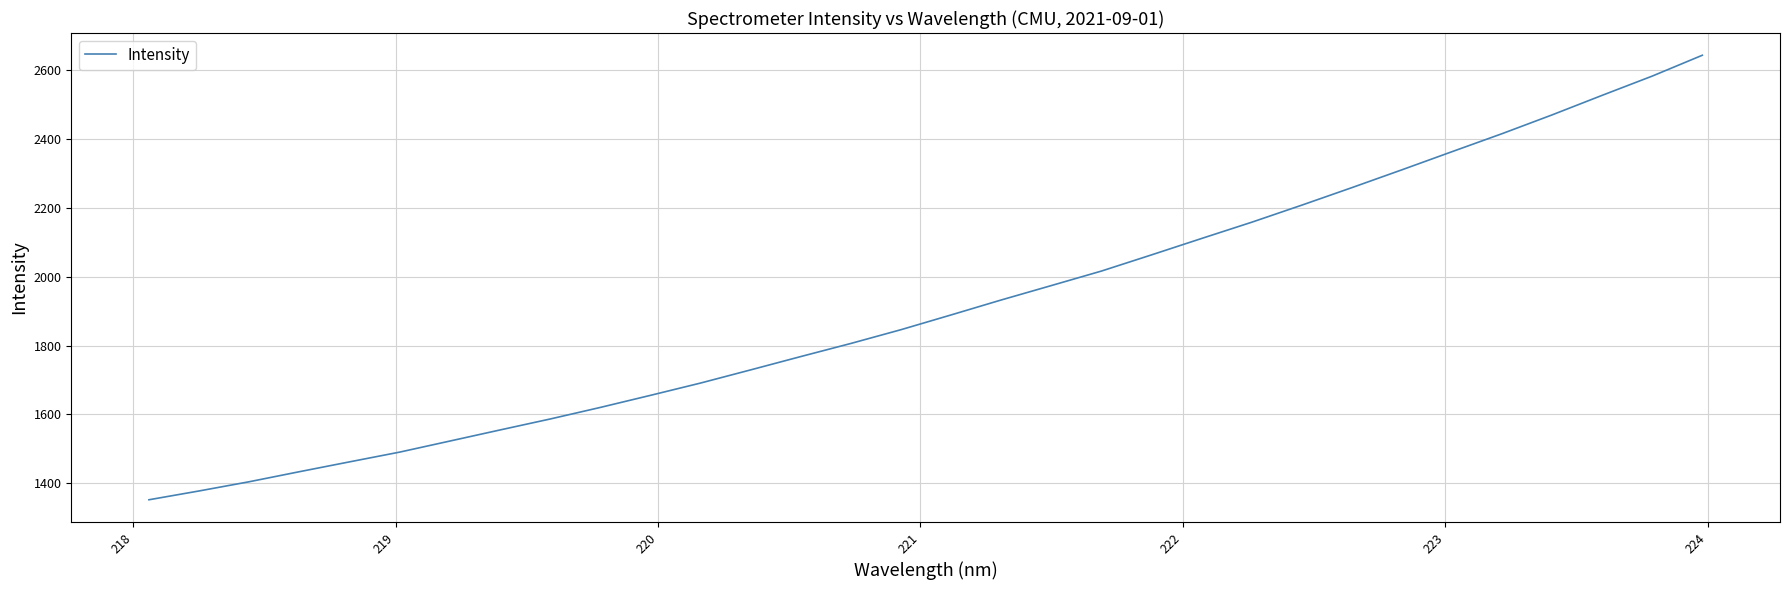

What is the smallest value displayed?

1352.0